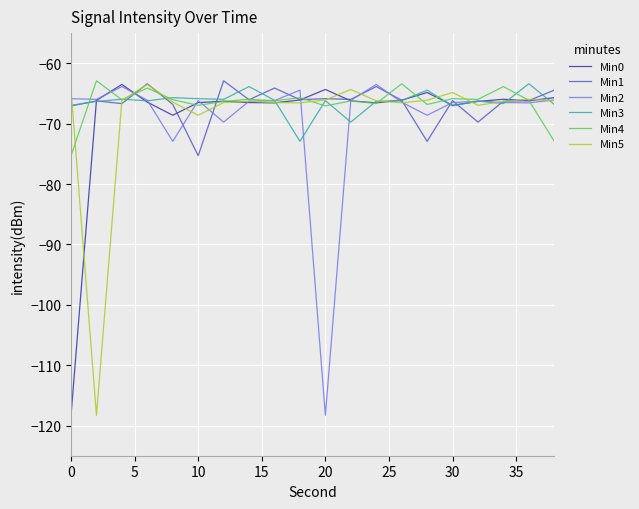

What is the lowest value of the Min2 series?

-118.3